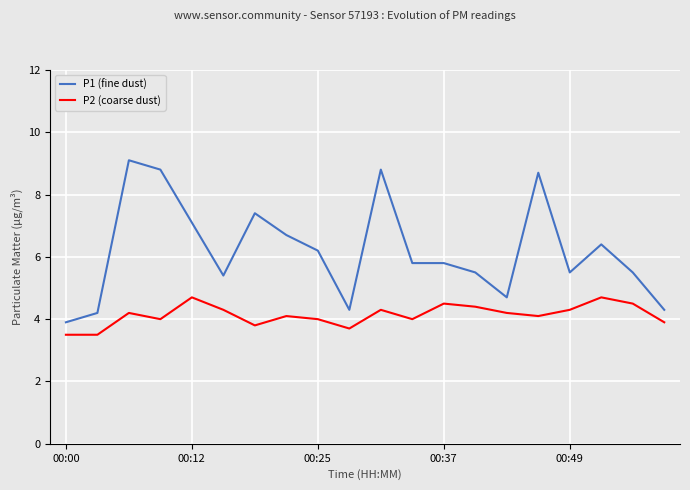

Is this an area chart (filled region under the line)?

No